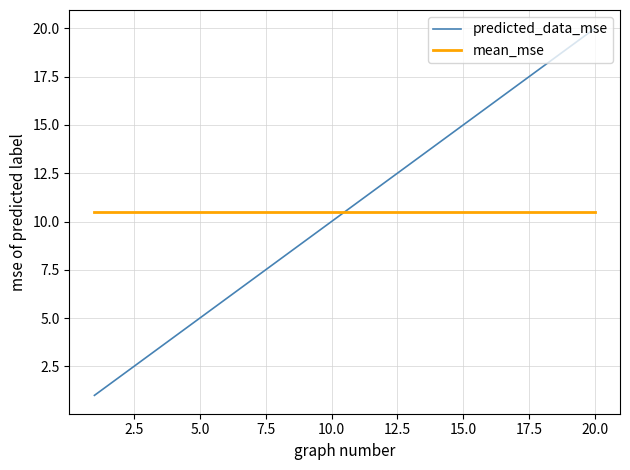

What are all the series names shown in the legend?

predicted_data_mse, mean_mse